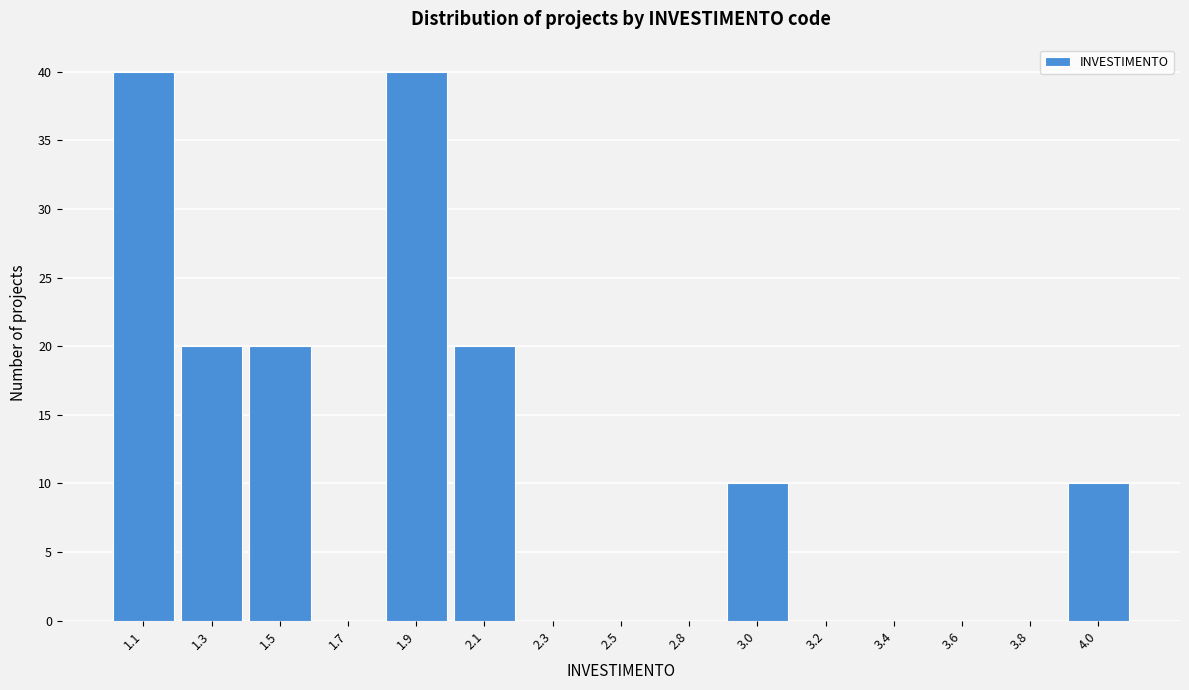

Reading left to right, list all the values displayed in this chart.

1.1=40	1.3=20	1.5=20	1.7=0	1.9=40	2.1=20	2.3=0	2.5=0	2.8=0	3.0=10	3.2=0	3.4=0	3.6=0	3.8=0	4.0=10